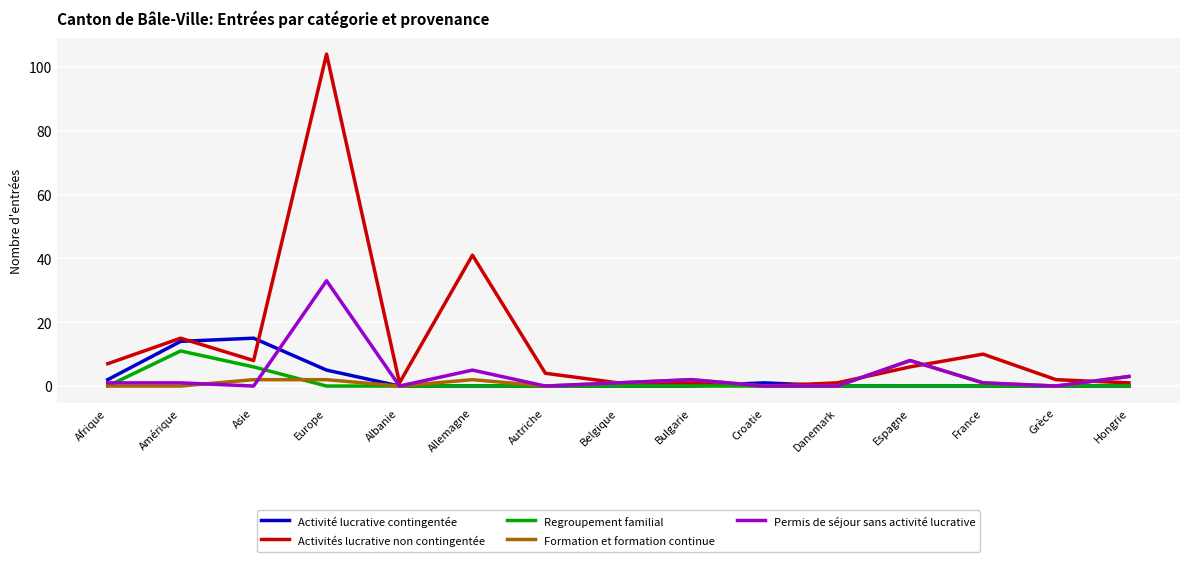

Between Asie and Hongrie, which series saw the biggest shift?

Activité lucrative contingentée